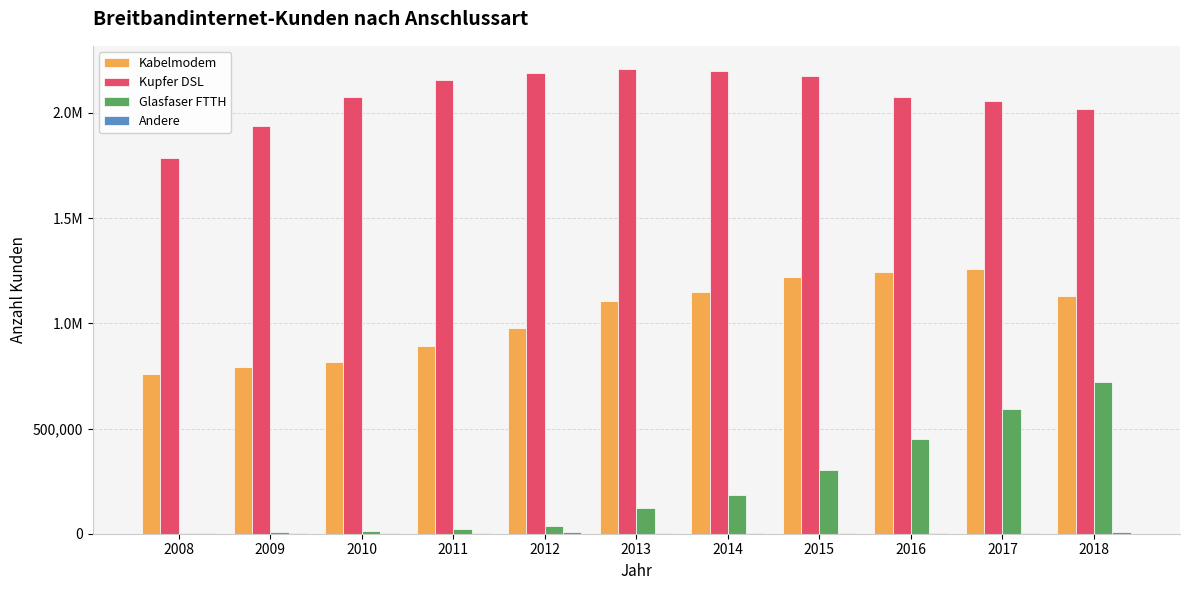

How many categories are shown in the chart?

11